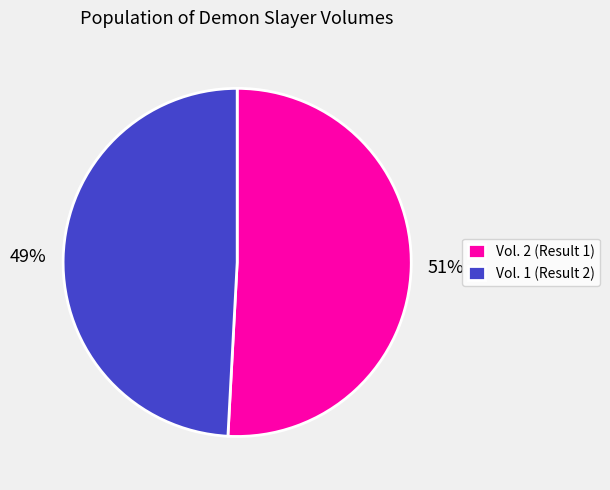

Does any single category account for the majority?

Yes